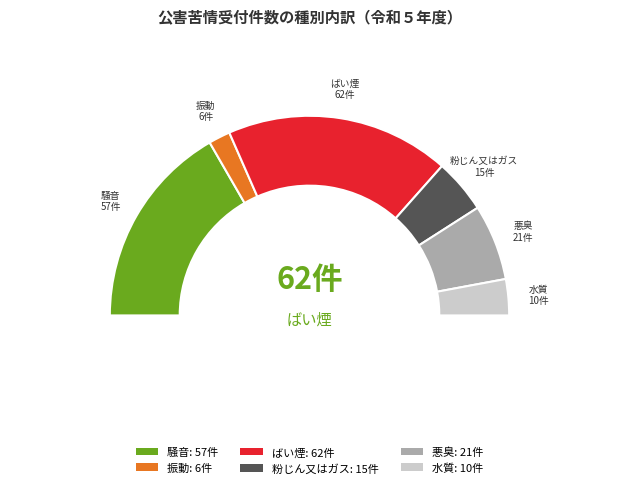

Is the sum of 5 and 17 greater than half?

No